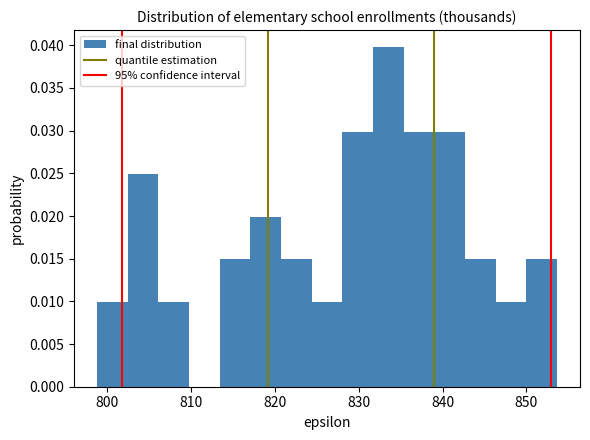

Around what value on the x-axis is the tallest bar? Give the approximate position of its centre, as read against the axis.

834